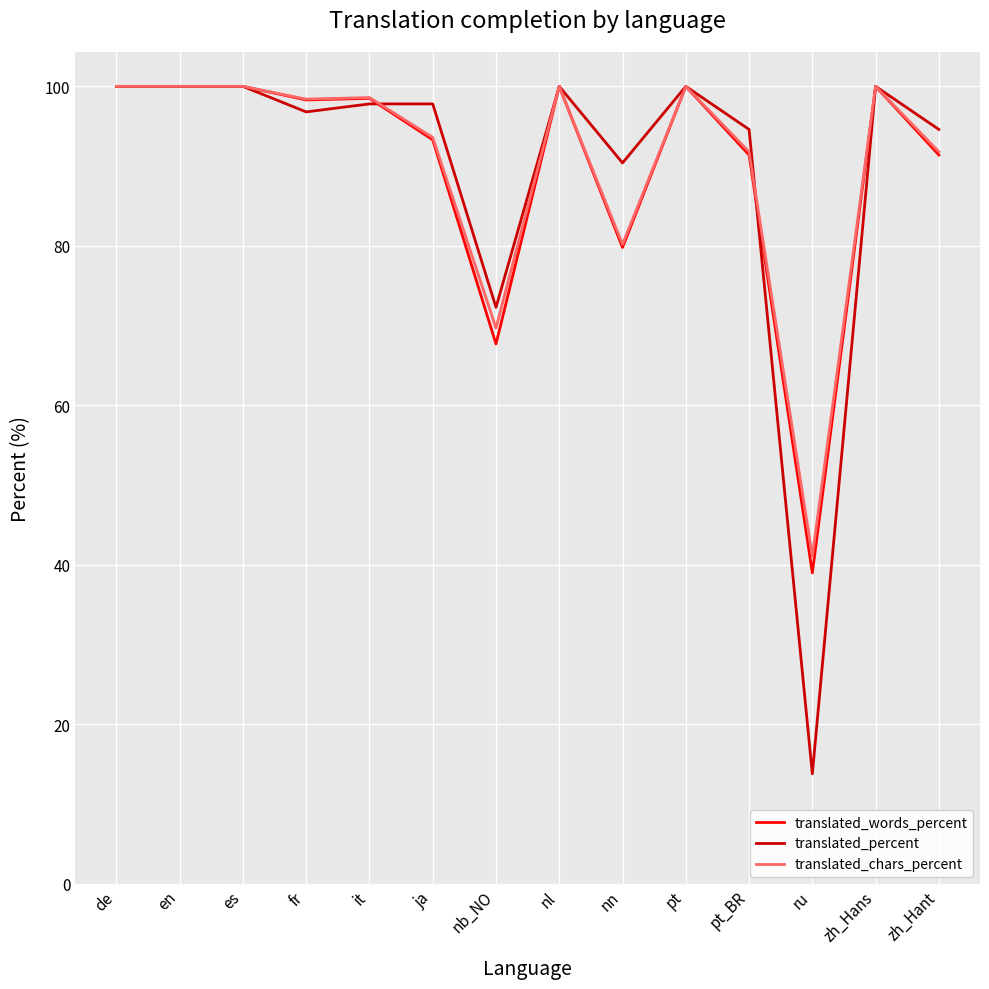

What is the difference between the translated_percent values at fr and pt_BR?

2.2